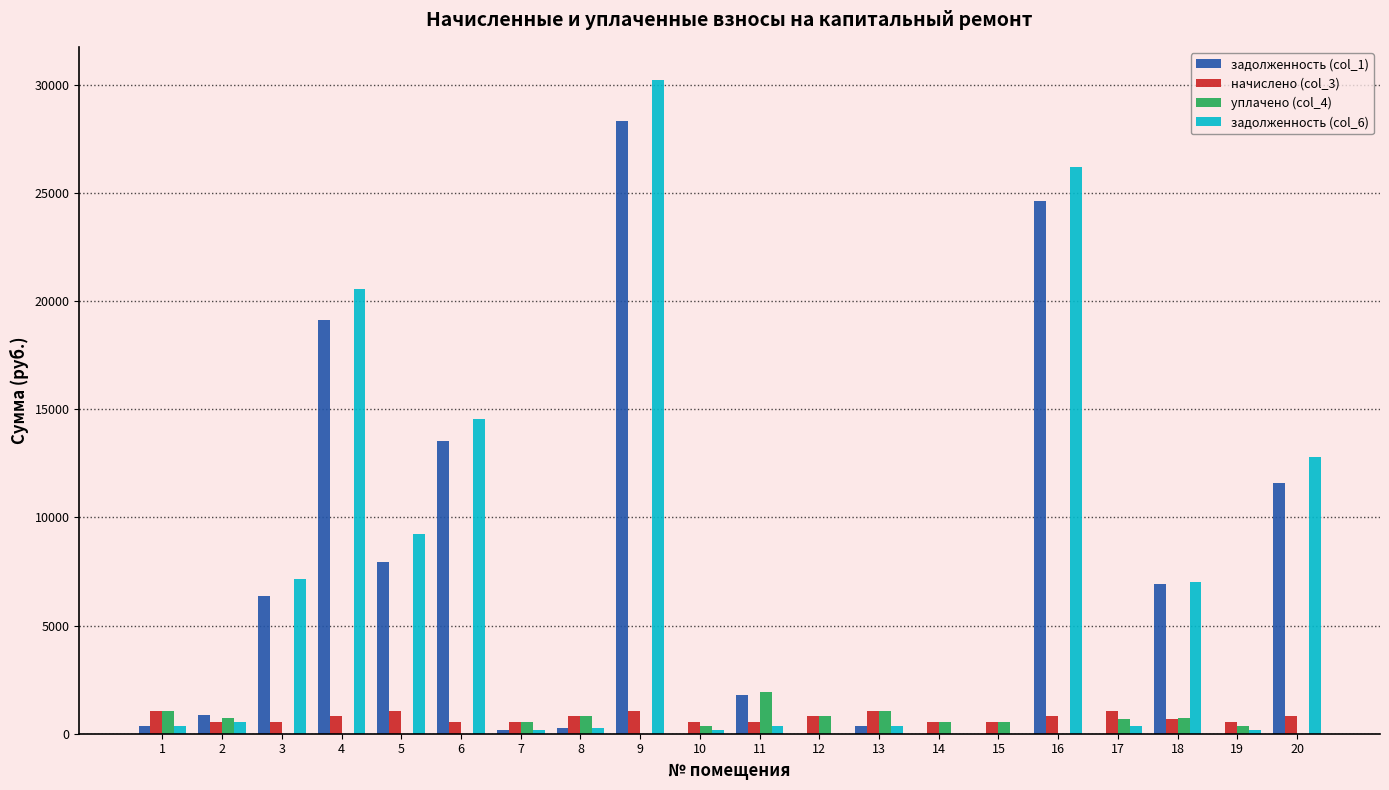

What is the average value of the начислено (col_3) series?

736.2